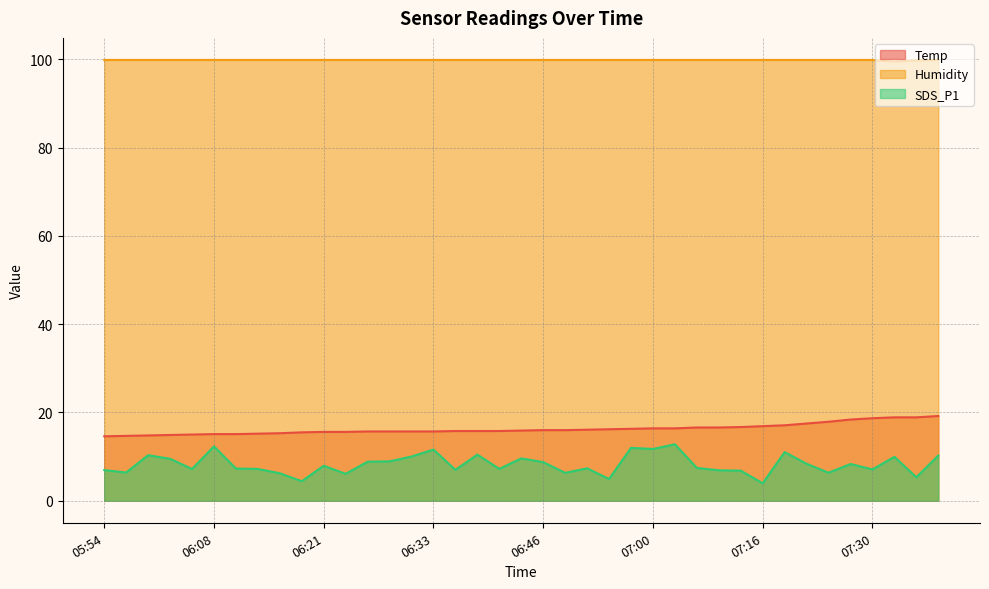

Count the number of categories in the chart.

39